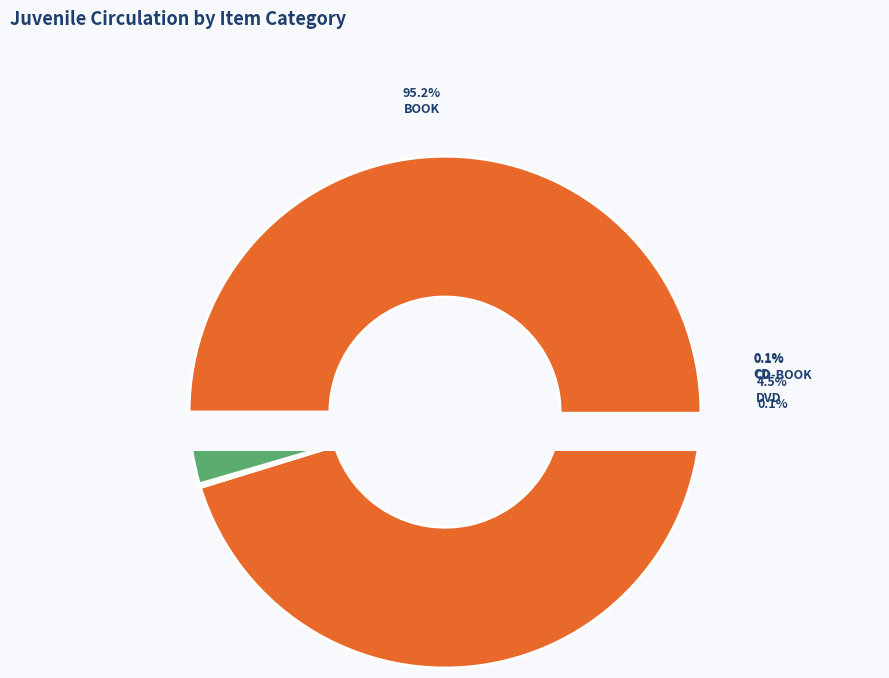

Rank the categories by value from lowest to highest.

LARGEPRINT, MAGAZINE, OTHER, PLAYAWAY, VIDEO, GAME, CD, CD-BOOK, DVD, BOOK